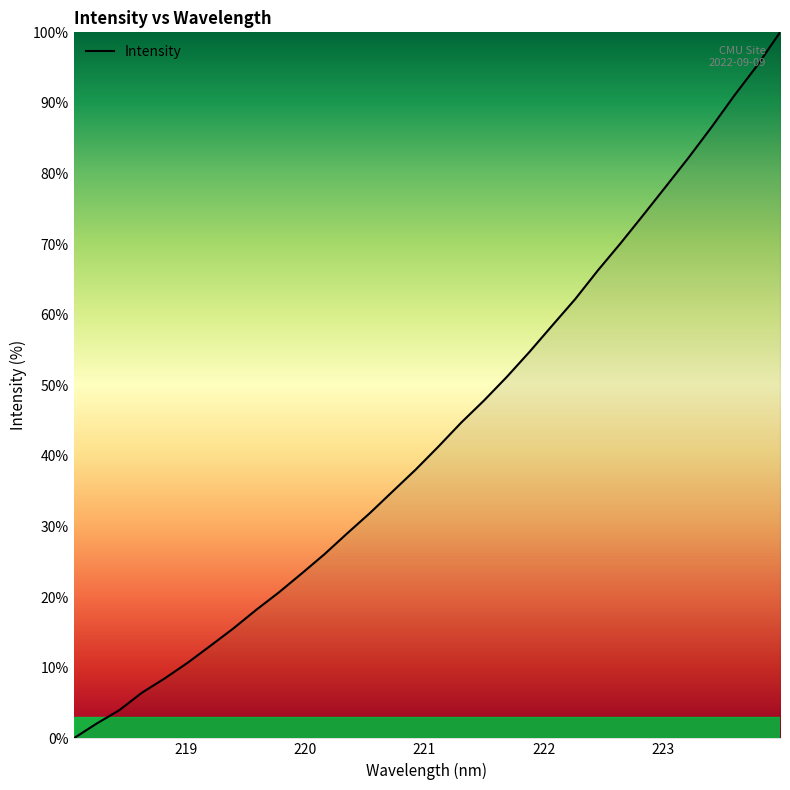

What is the difference between the maximum and minimum values?

100.0